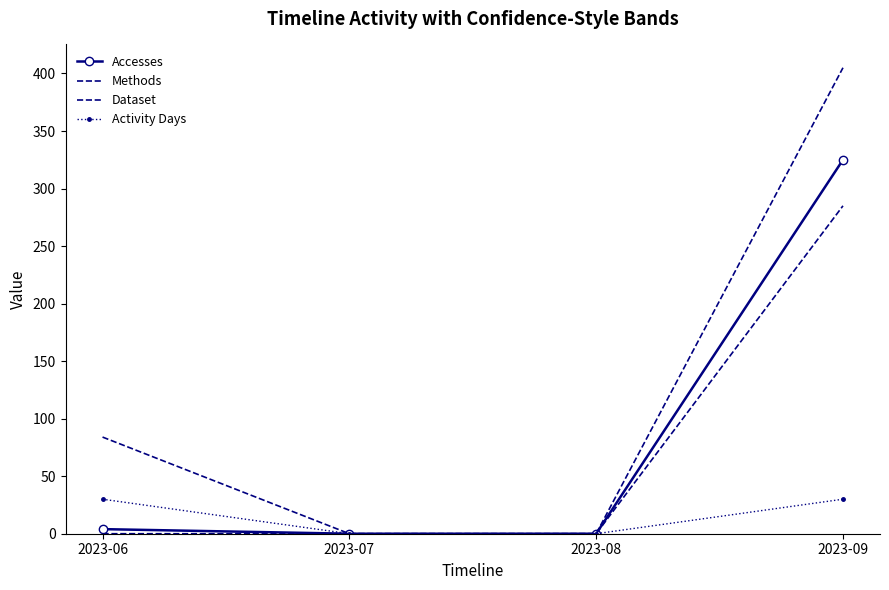

Count the number of categories in the chart.

4